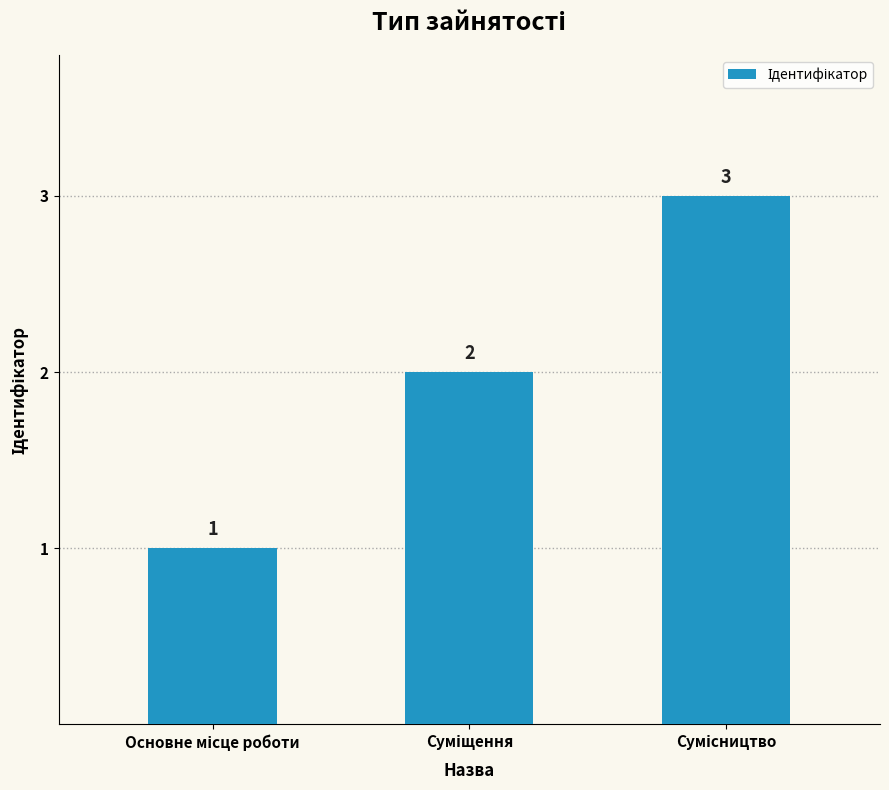

What is the smallest value displayed?

1